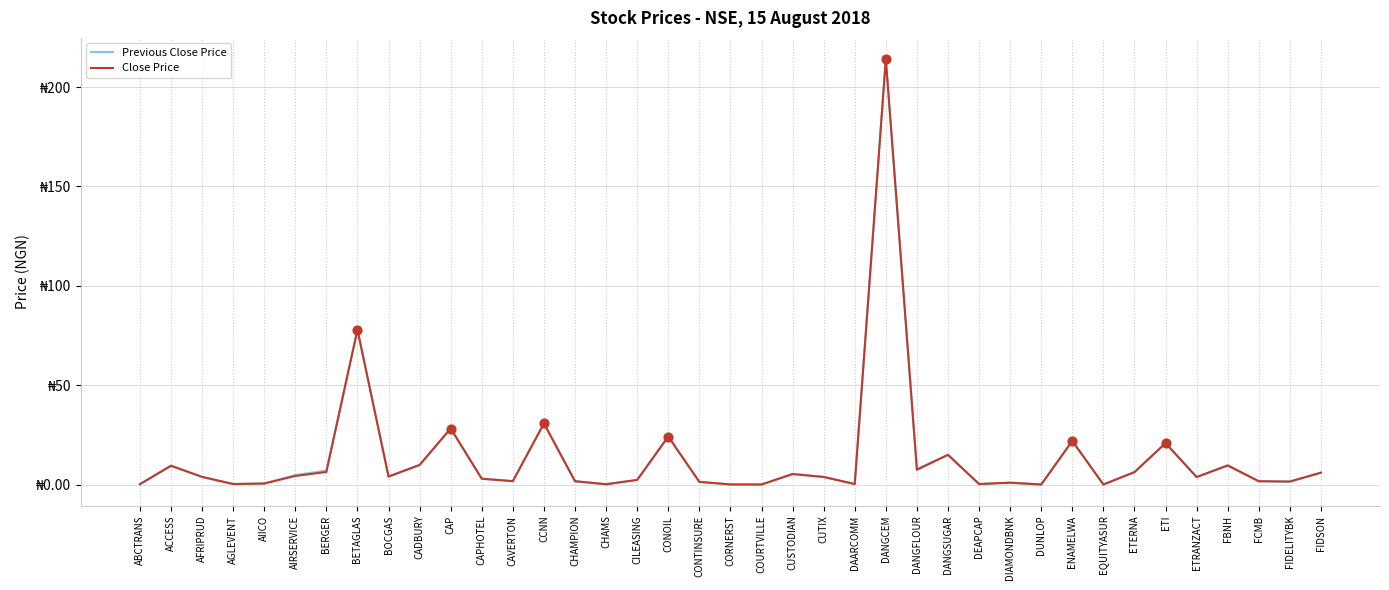

At which category is the sum across all series the highest?

DANGCEM